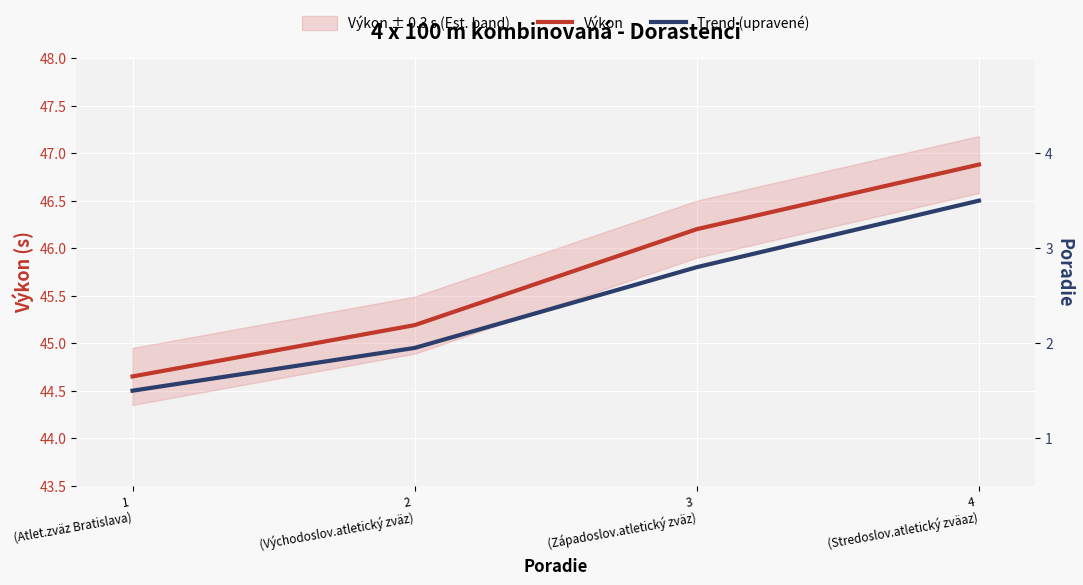

The value of Trend (upravené) at 3
(Západoslov.atletický zväz) is 26.3. True or false?

False